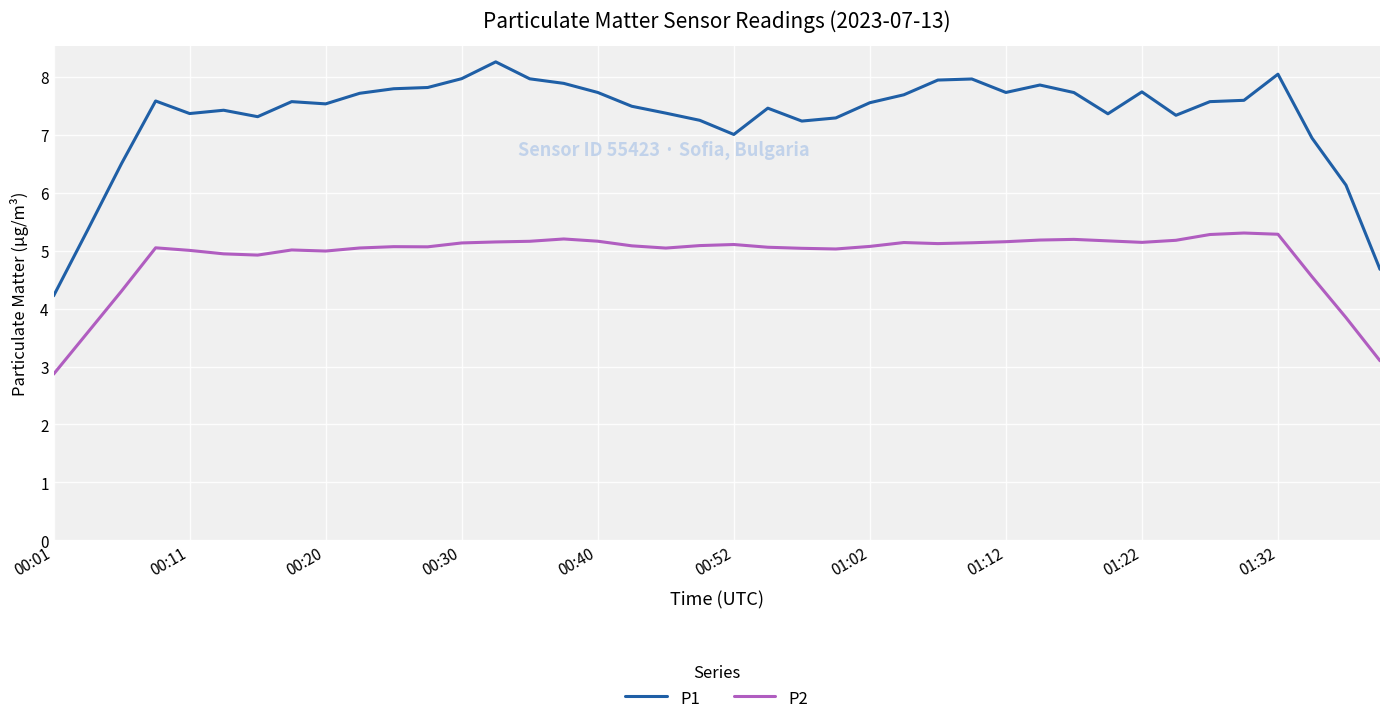

True or false: P2 and P1 cross at least once.

False